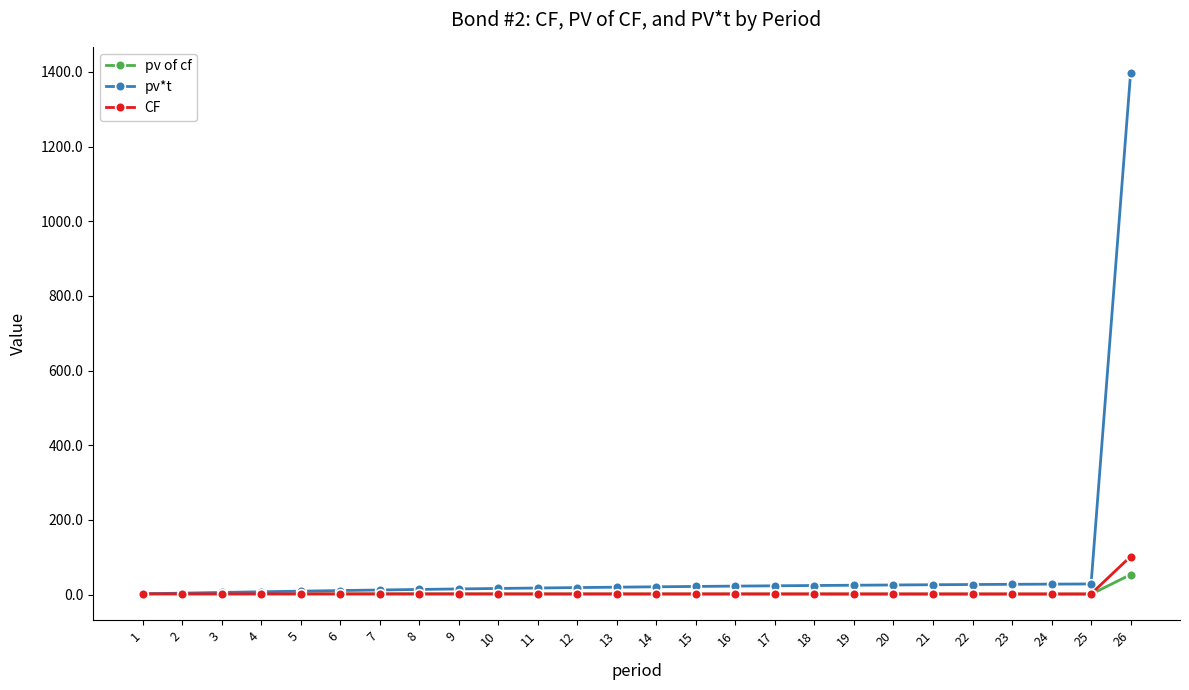

Does the chart have visible grid lines?

No